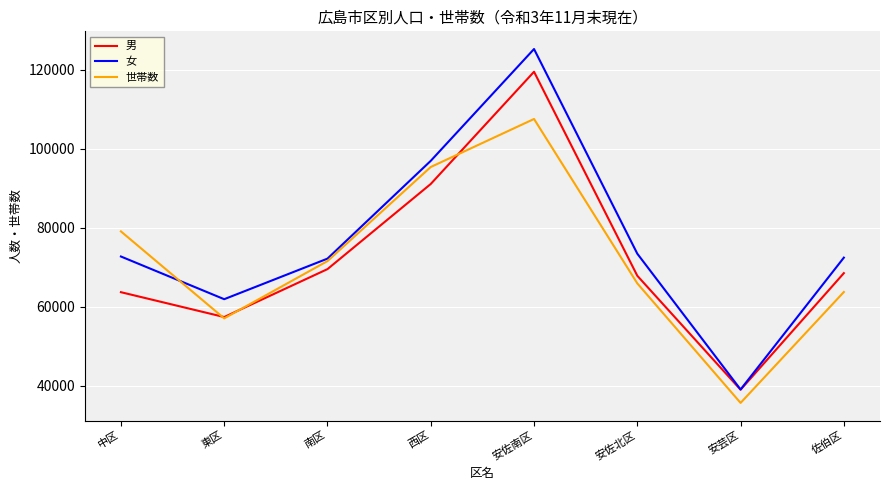

Is it true that 世帯数 equals 109948 at 南区?

False